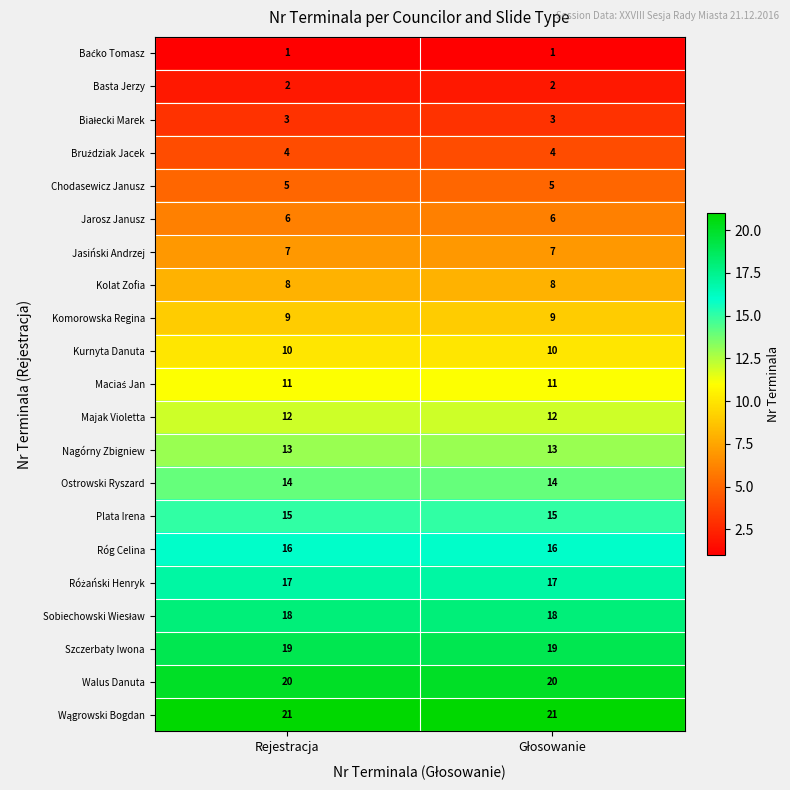

What is the maximum value shown in the chart?

21